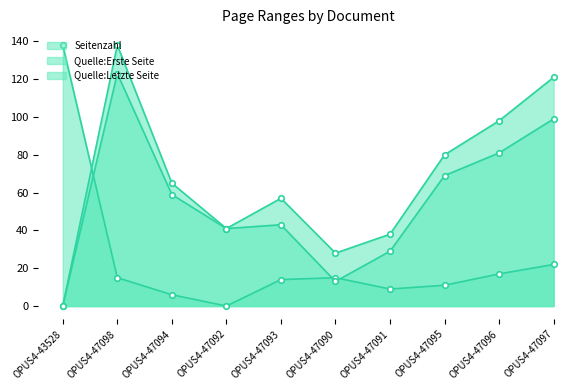

Does the chart have visible grid lines?

No